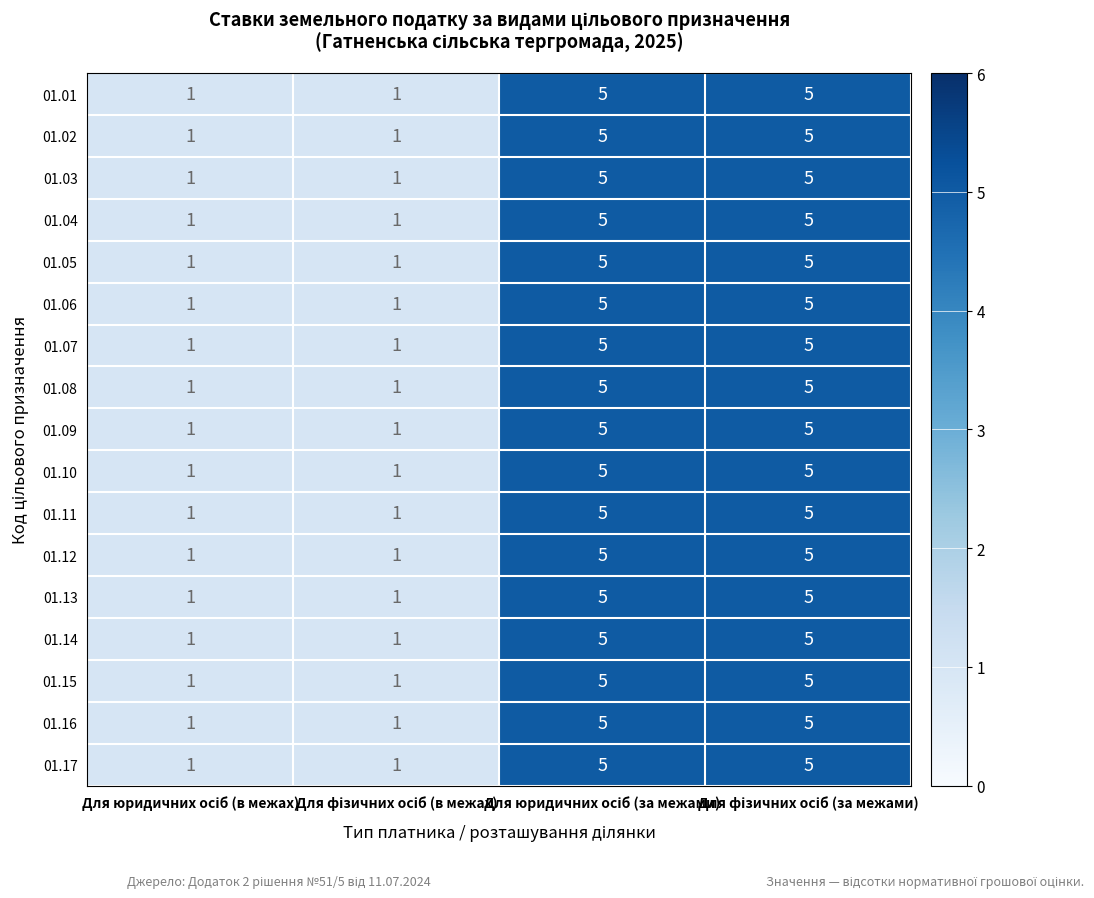

How many 01.05 values are between 1 and 5?

4